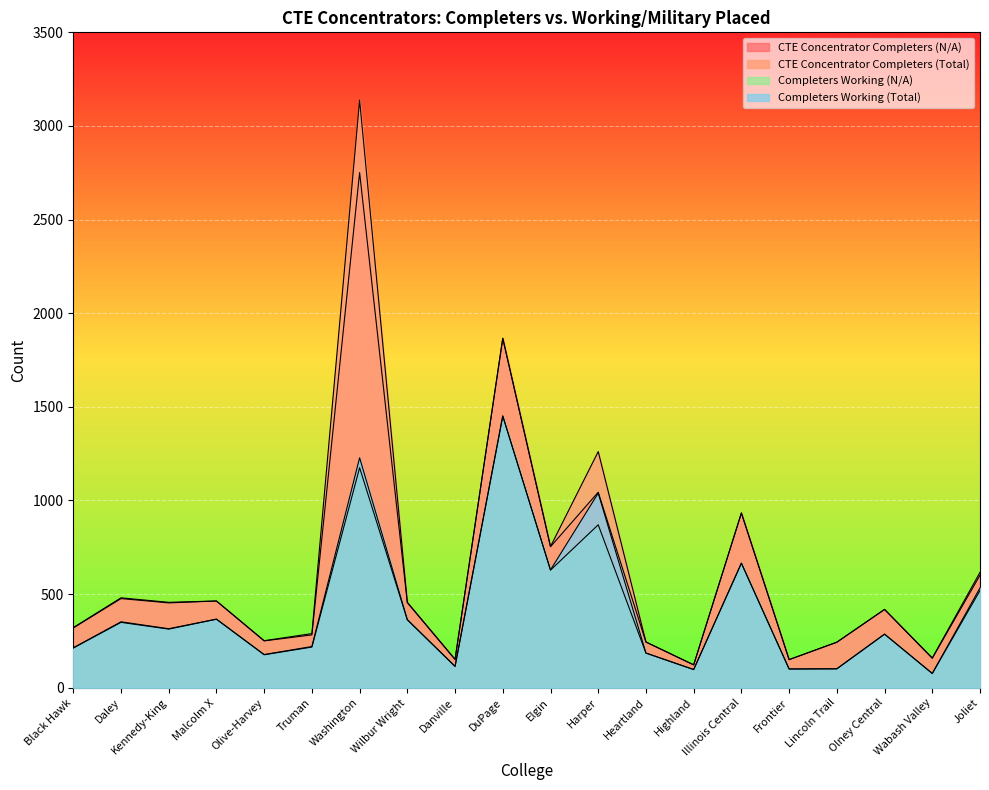

True or false: CTE Concentrator Completers (N/A) has more than 2 interior local peaks.

True